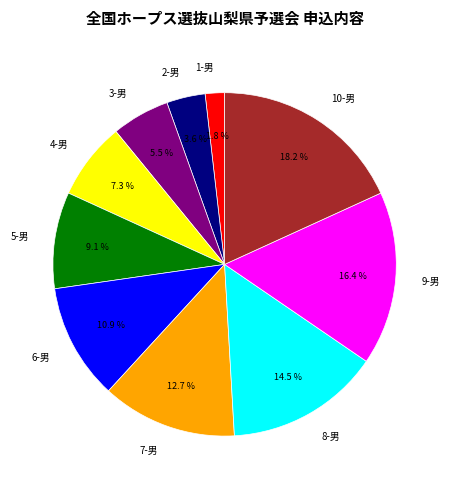

What is the largest slice in the pie chart?

10-男